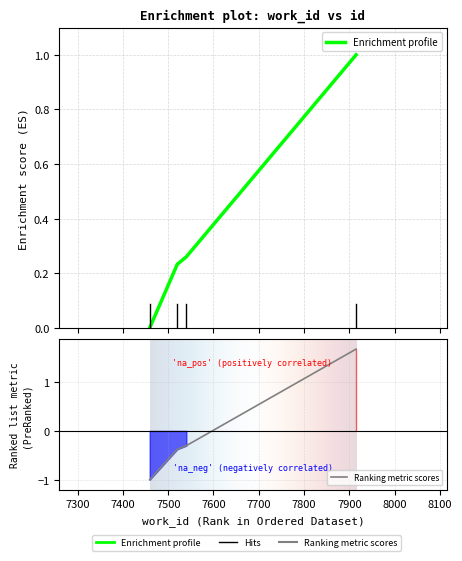

What is the sum of the values at 7915 and 7459?

1.0